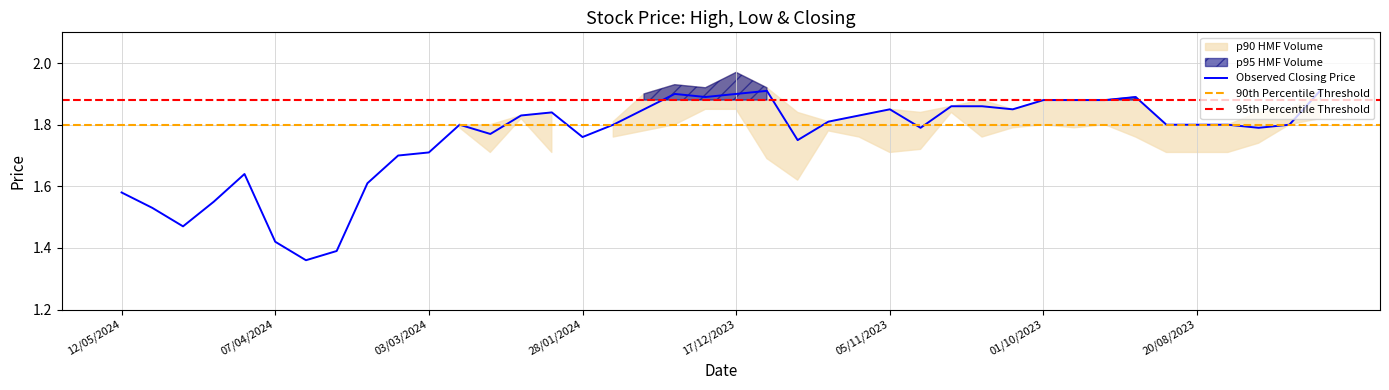

How many categories are shown in the chart?

40